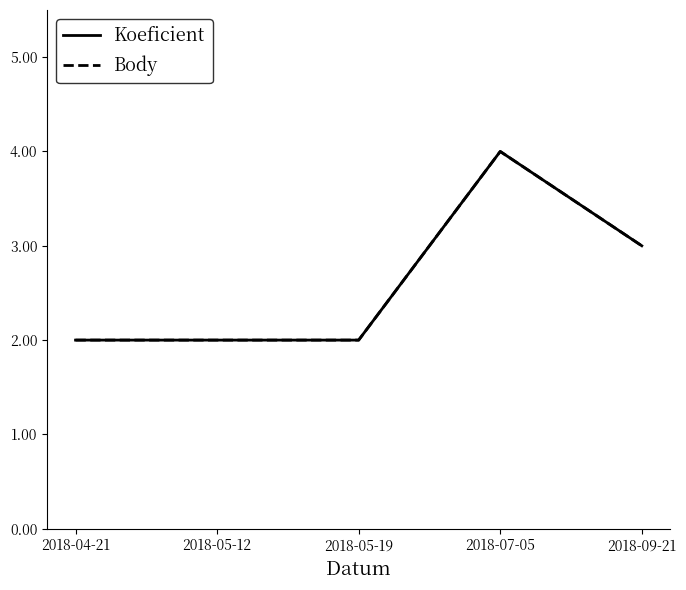

At which category is the sum across all series the highest?

2018-07-05